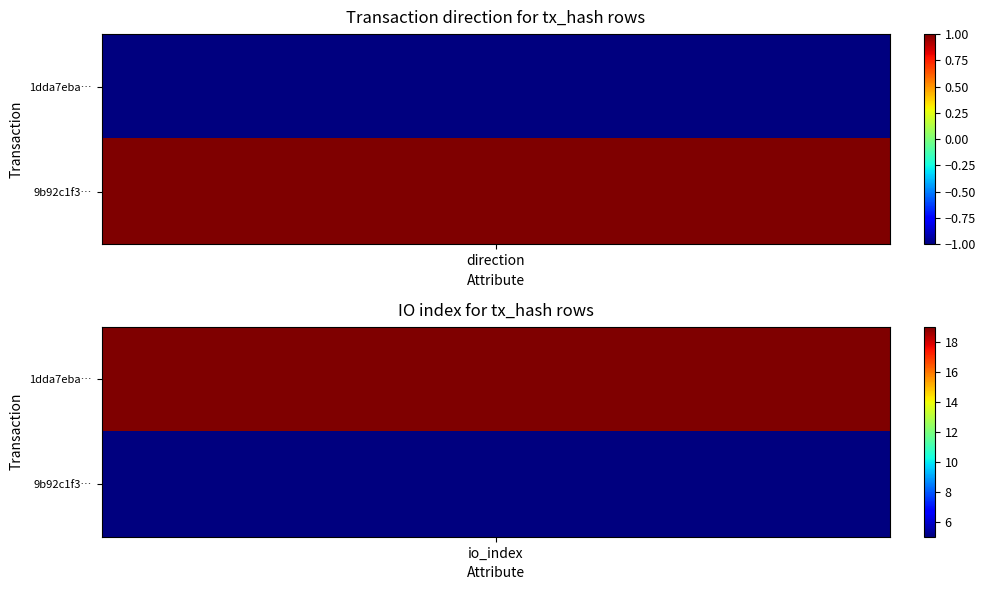

Which series changed the most between 0 and 1?

1dda7ebad4cb9d41d0b512b0b396411d81d24ad